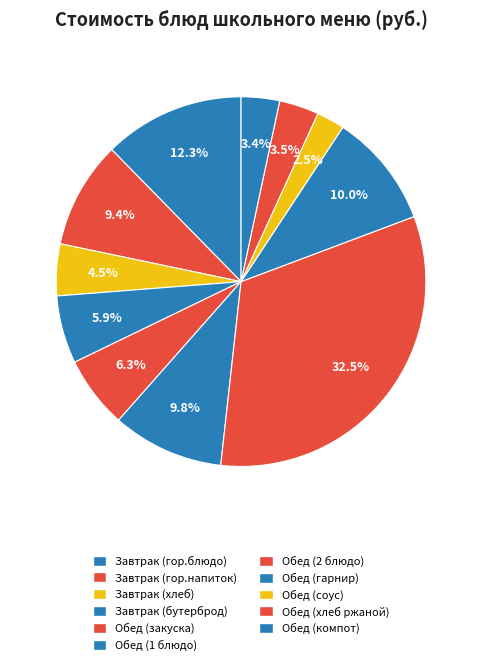

What percentage is the Обед (гарнир) slice, to the nearest percent?

10%